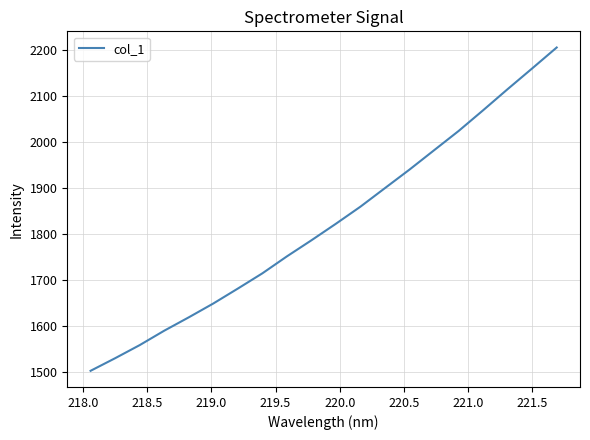

What is the greatest value displayed?

2204.8